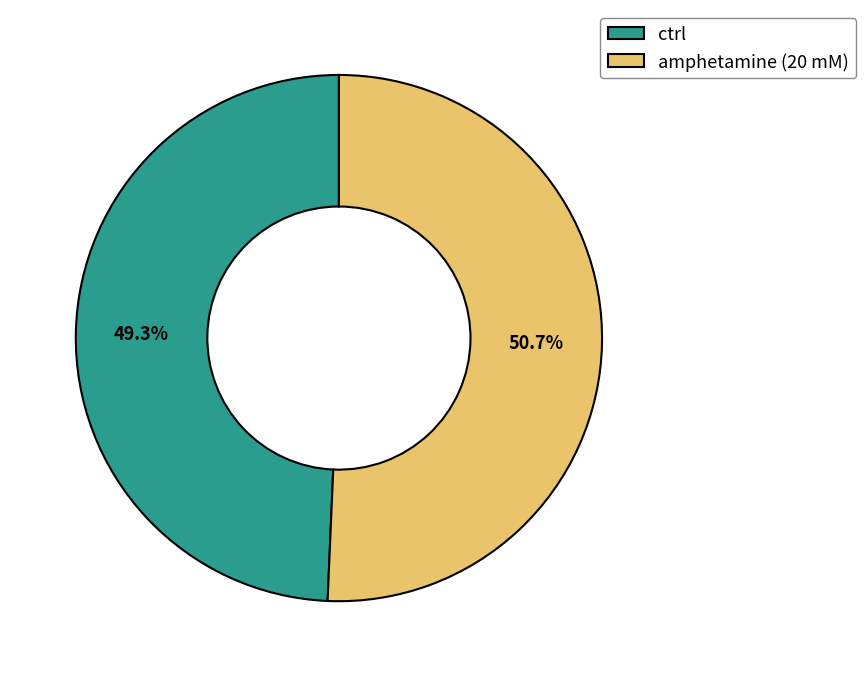

Which has a higher value, ctrl or amphetamine (20 mM)?

amphetamine (20 mM)